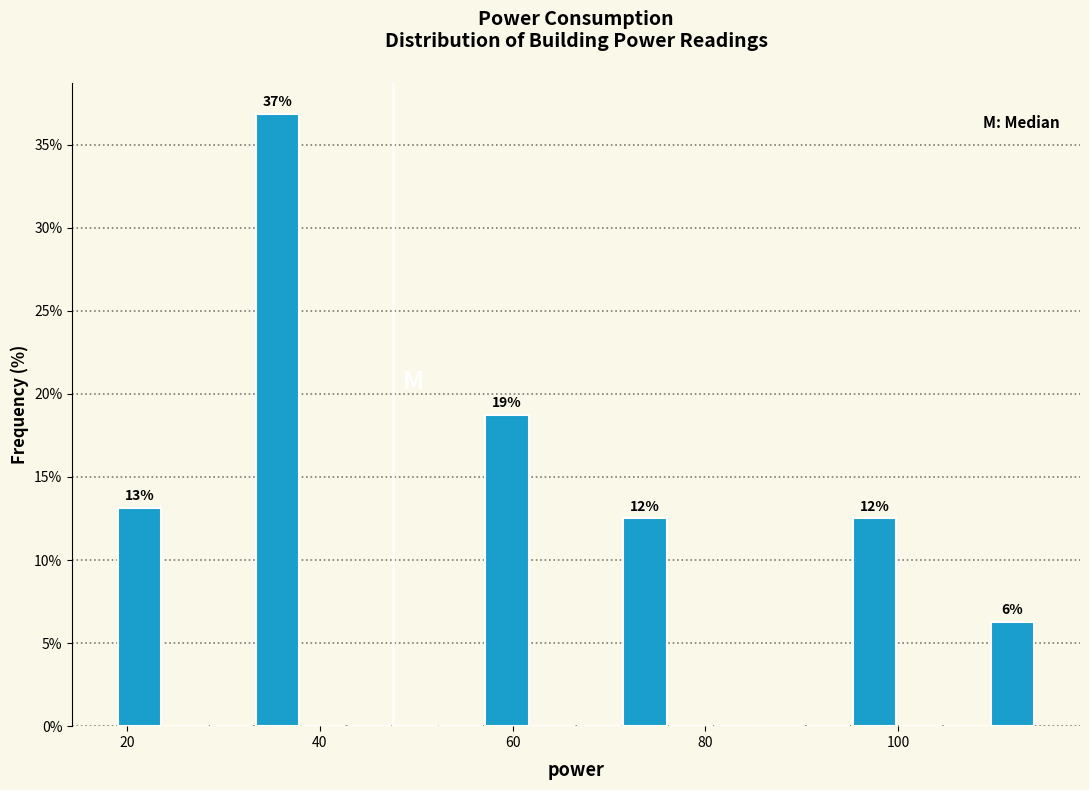

Around what value on the x-axis is the tallest bar? Give the approximate position of its centre, as read against the axis.

36